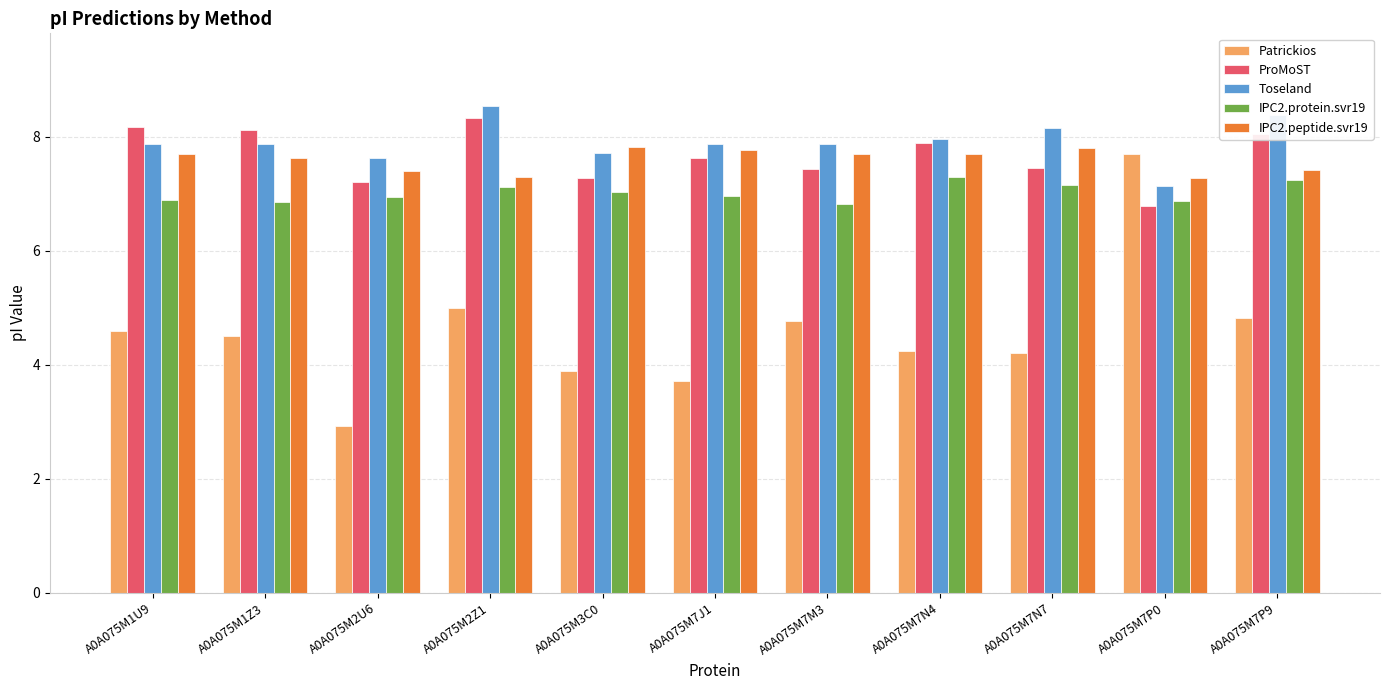

Read the Toseland value at A0A075M1Z3.

7.9